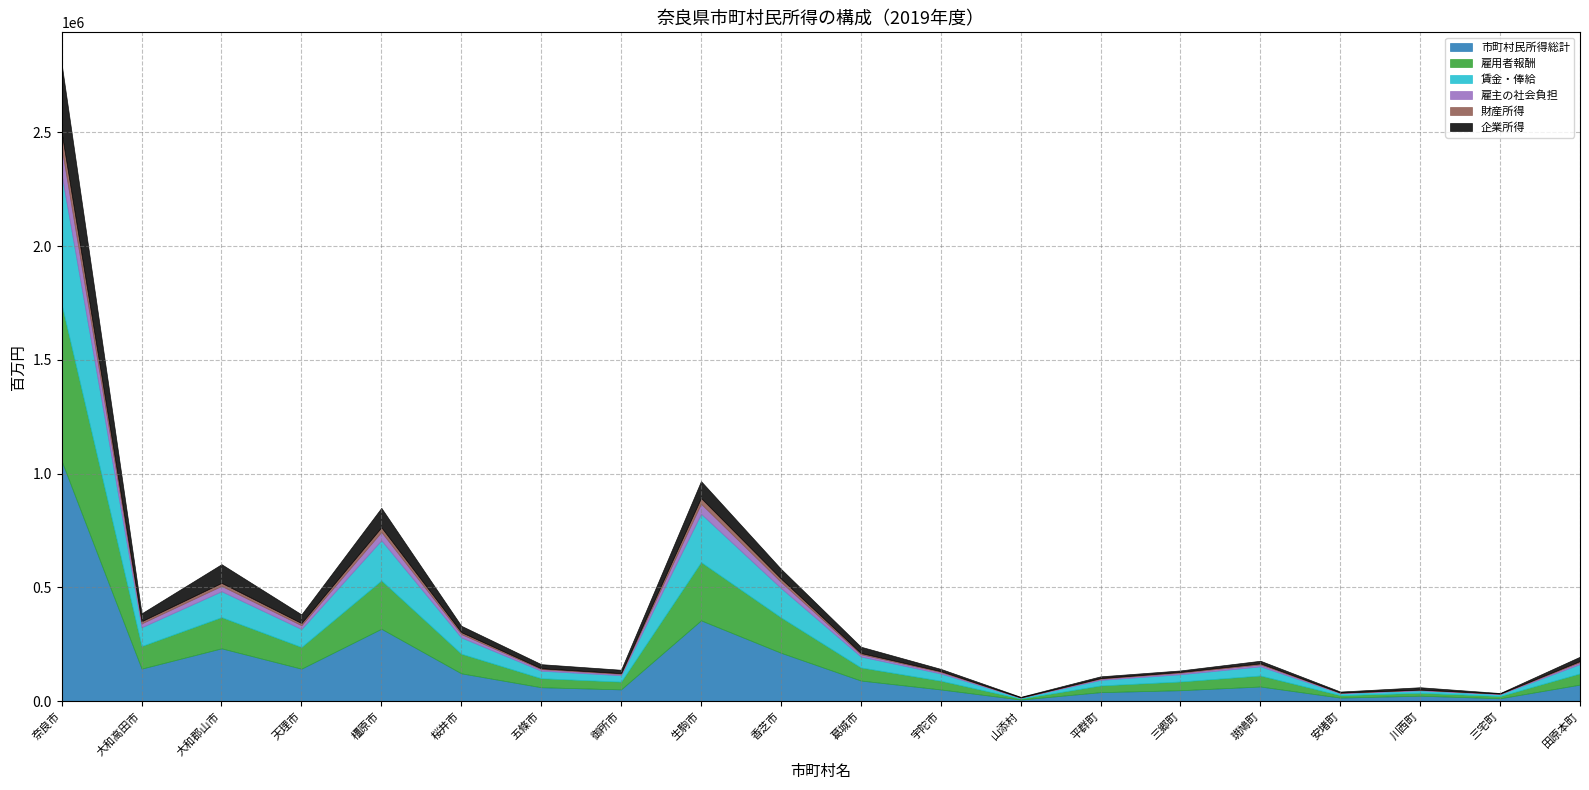

How many lines are shown in the chart?

6